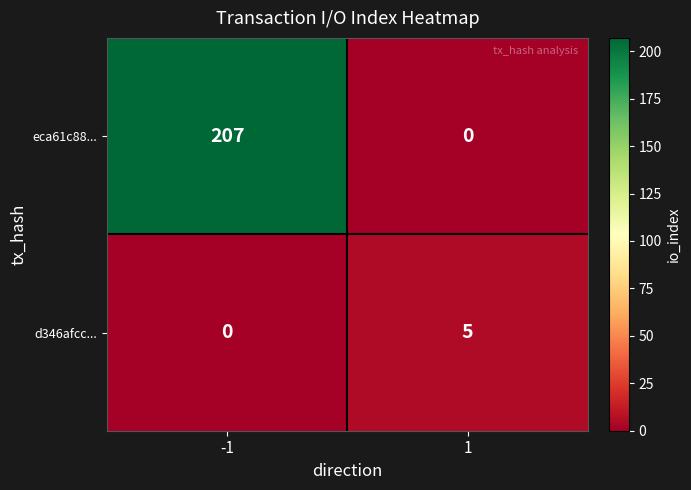

What is the total value across all series at 1?

5